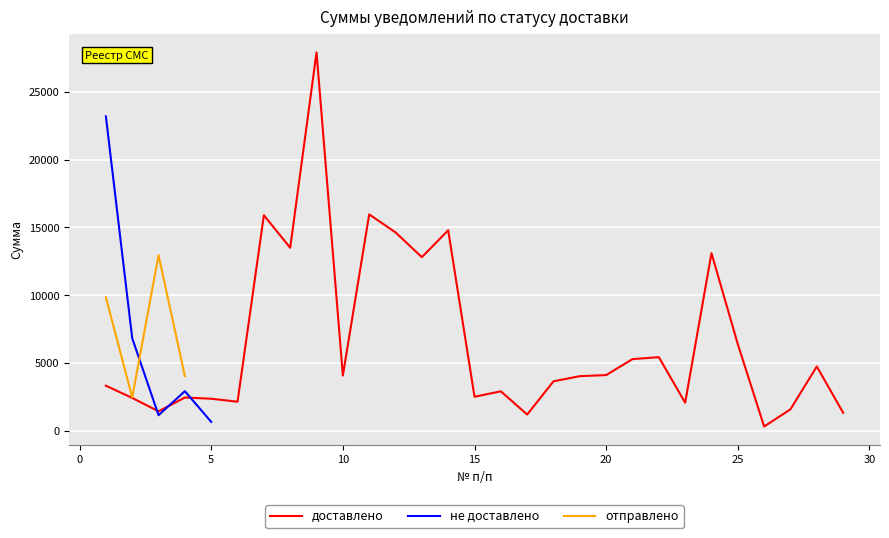

What is the total value across all series at 29?

1310.8